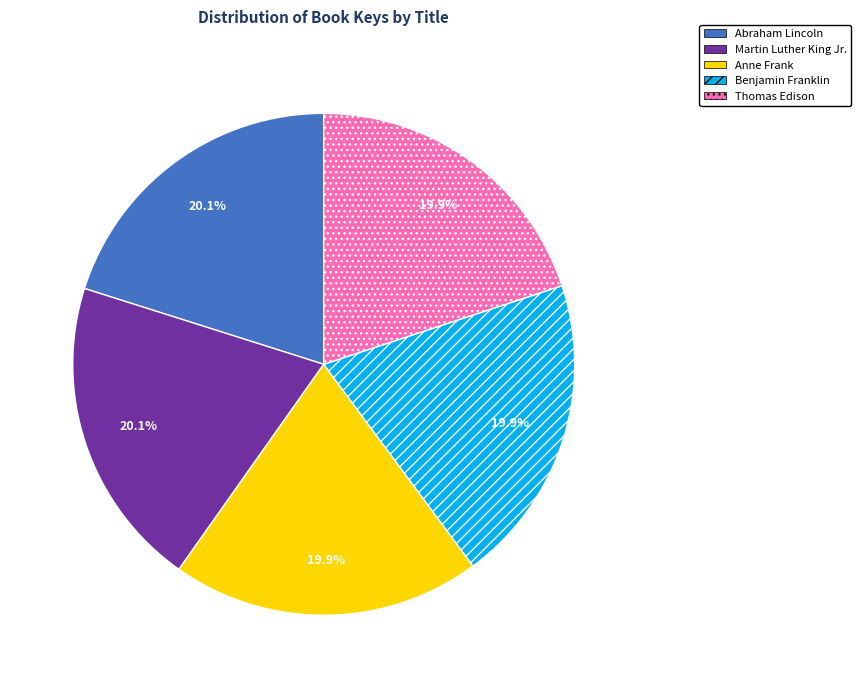

The Martin Luther King Jr. slice represents 30% of the pie. True or false?

False